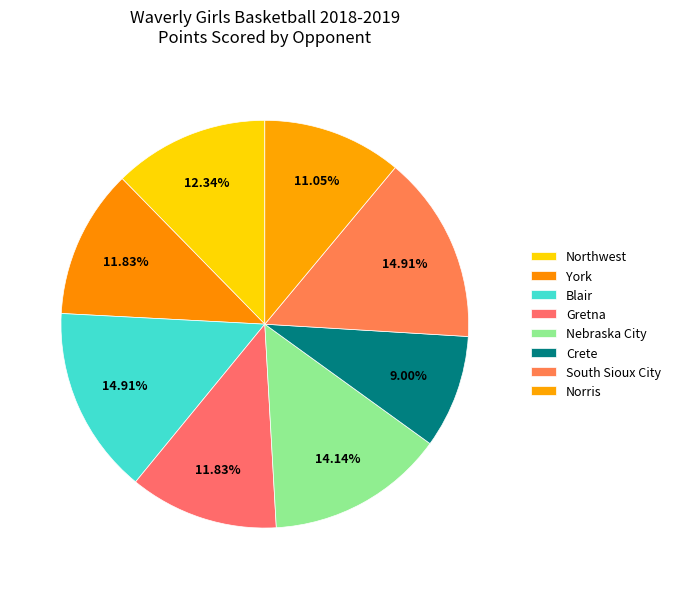

True or false: York accounts for 1% of the total.

False